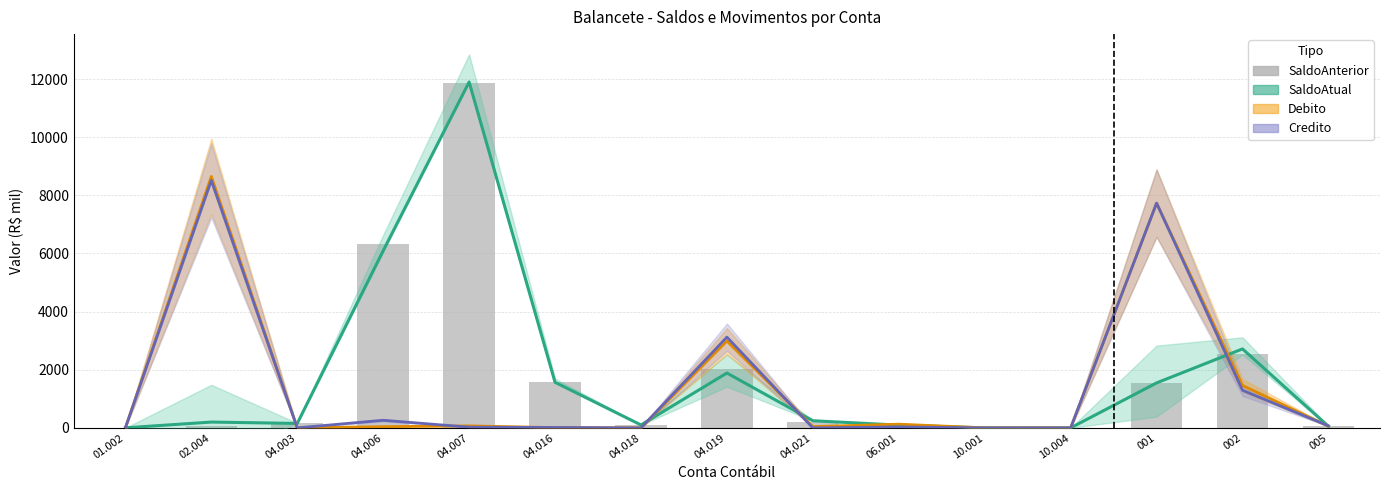

Reading right to left, transcribe all the data shown in this chart.

SaldoAtual: 53.9	2716.6	1547.8	0.3	0.9	95.4	246.2	1887.6	100.4	1568.0	11897.6	6094.1	153.0	200.2	2.2
Debito: 57.0	1459.1	7731.5	0.3	0.0	127.9	43.2	2987.0	1.3	9.1	69.1	42.2	1.2	8648.9	3.5
Credito: 69.3	1293.8	7731.3	0.0	0.0	32.5	0.0	3122.9	0.0	14.2	25.5	262.0	0.0	8510.9	2.1
SaldoAnterior: 66.1	2551.3	1547.5	0.0	0.9	0.0	203.0	2023.5	99.1	1573.1	11853.9	6313.9	151.8	62.3	0.8